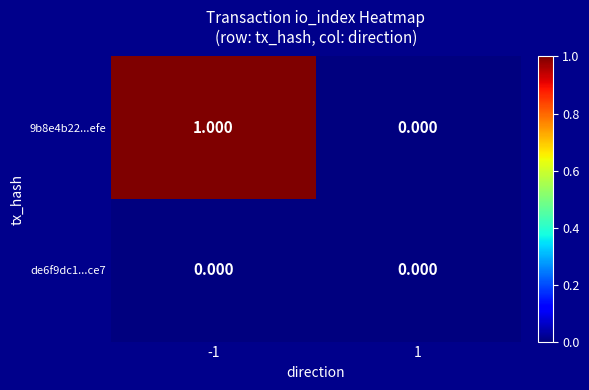

Which series has the widest spread of values?

9b8e4b22...efe